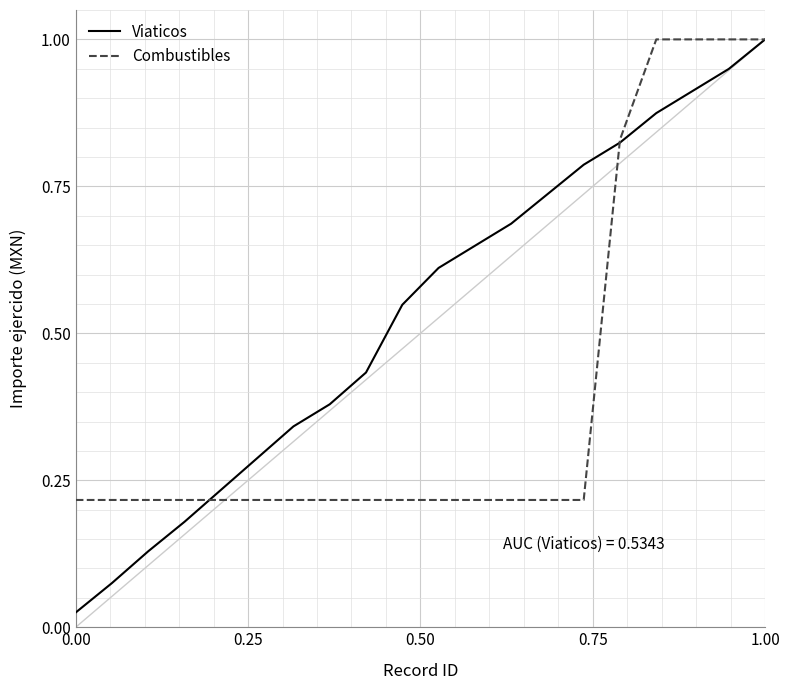

True or false: Viaticos has more than 1 interior local peaks.

False